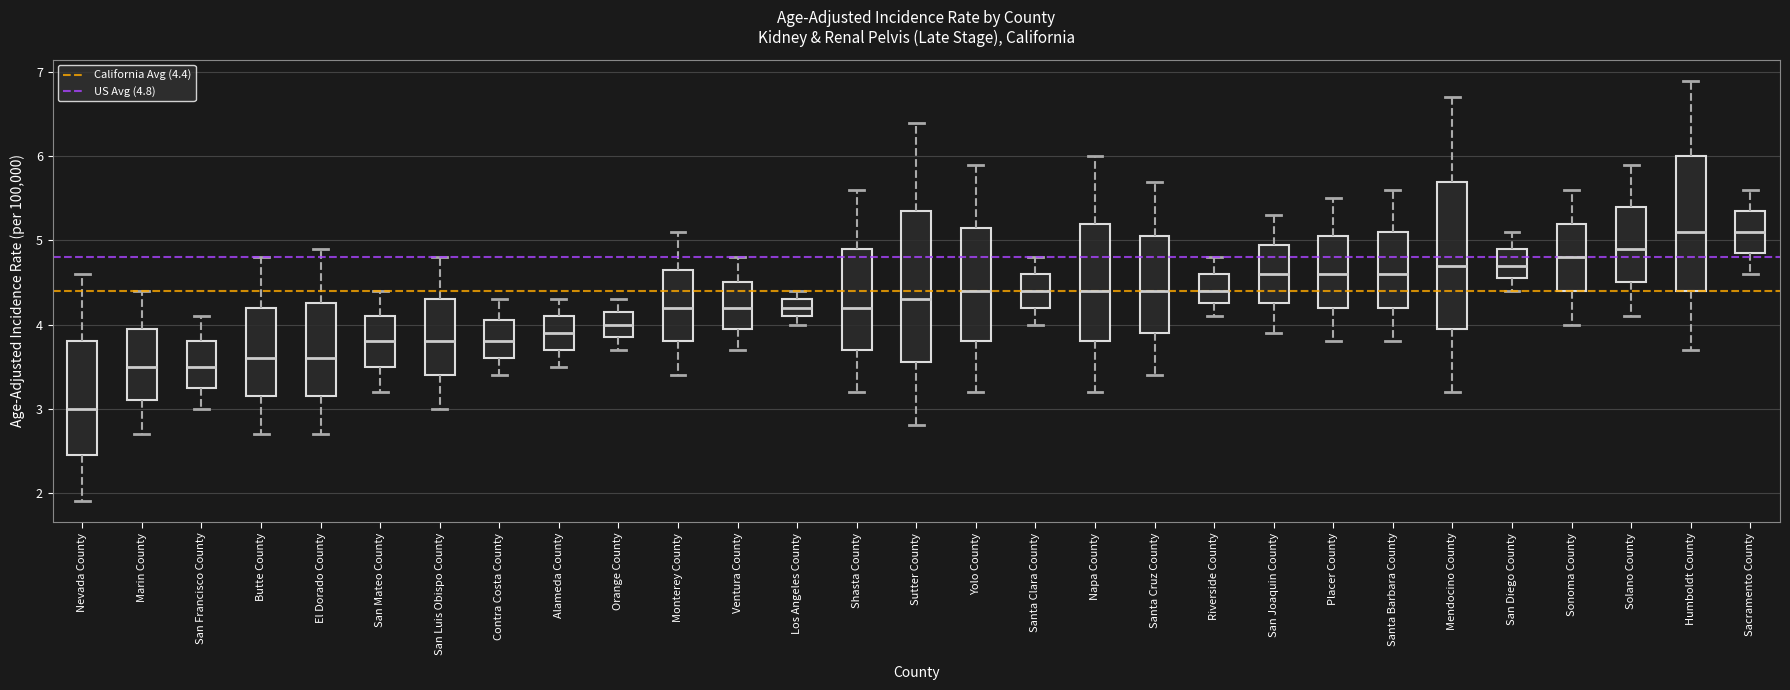

Reading left to right, transcribe this box plot: for each box, give where its median line is, the range the box spans, and where its two whiskers end, as read against the y-axis. The values are not printed on the chart, so give them approximately, as read against the axis.

Nevada County: median 3.0, box 2.5 to 3.8, whiskers 1.9 to 4.6
Marin County: median 3.5, box 3.1 to 4.0, whiskers 2.7 to 4.4
San Francisco County: median 3.5, box 3.3 to 3.8, whiskers 3.0 to 4.1
Butte County: median 3.6, box 3.2 to 4.2, whiskers 2.7 to 4.8
El Dorado County: median 3.6, box 3.2 to 4.3, whiskers 2.7 to 4.9
San Mateo County: median 3.8, box 3.5 to 4.1, whiskers 3.2 to 4.4
San Luis Obispo County: median 3.8, box 3.4 to 4.3, whiskers 3.0 to 4.8
Contra Costa County: median 3.8, box 3.6 to 4.1, whiskers 3.4 to 4.3
Alameda County: median 3.9, box 3.7 to 4.1, whiskers 3.5 to 4.3
Orange County: median 4.0, box 3.9 to 4.2, whiskers 3.7 to 4.3
Monterey County: median 4.2, box 3.8 to 4.7, whiskers 3.4 to 5.1
Ventura County: median 4.2, box 4.0 to 4.5, whiskers 3.7 to 4.8
Los Angeles County: median 4.2, box 4.1 to 4.3, whiskers 4.0 to 4.4
Shasta County: median 4.2, box 3.7 to 4.9, whiskers 3.2 to 5.6
Sutter County: median 4.3, box 3.6 to 5.4, whiskers 2.8 to 6.4
Yolo County: median 4.4, box 3.8 to 5.2, whiskers 3.2 to 5.9
Santa Clara County: median 4.4, box 4.2 to 4.6, whiskers 4.0 to 4.8
Napa County: median 4.4, box 3.8 to 5.2, whiskers 3.2 to 6.0
Santa Cruz County: median 4.4, box 3.9 to 5.1, whiskers 3.4 to 5.7
Riverside County: median 4.4, box 4.3 to 4.6, whiskers 4.1 to 4.8
San Joaquin County: median 4.6, box 4.3 to 5.0, whiskers 3.9 to 5.3
Placer County: median 4.6, box 4.2 to 5.1, whiskers 3.8 to 5.5
Santa Barbara County: median 4.6, box 4.2 to 5.1, whiskers 3.8 to 5.6
Mendocino County: median 4.7, box 4.0 to 5.7, whiskers 3.2 to 6.7
San Diego County: median 4.7, box 4.6 to 4.9, whiskers 4.4 to 5.1
Sonoma County: median 4.8, box 4.4 to 5.2, whiskers 4.0 to 5.6
Solano County: median 4.9, box 4.5 to 5.4, whiskers 4.1 to 5.9
Humboldt County: median 5.1, box 4.4 to 6.0, whiskers 3.7 to 6.9
Sacramento County: median 5.1, box 4.9 to 5.4, whiskers 4.6 to 5.6